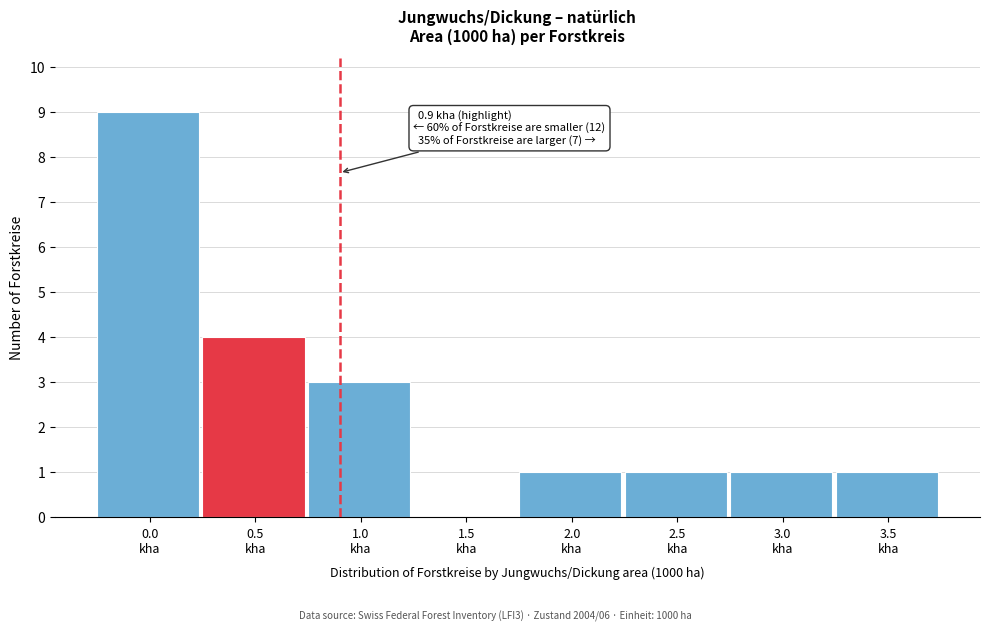

What is the greatest value displayed?

9